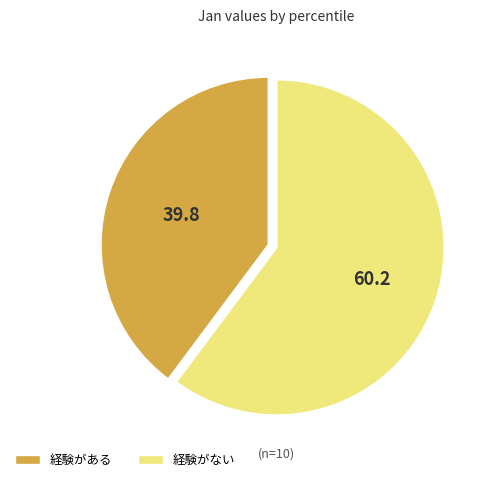

Is there any slice that represents more than half of the pie?

Yes